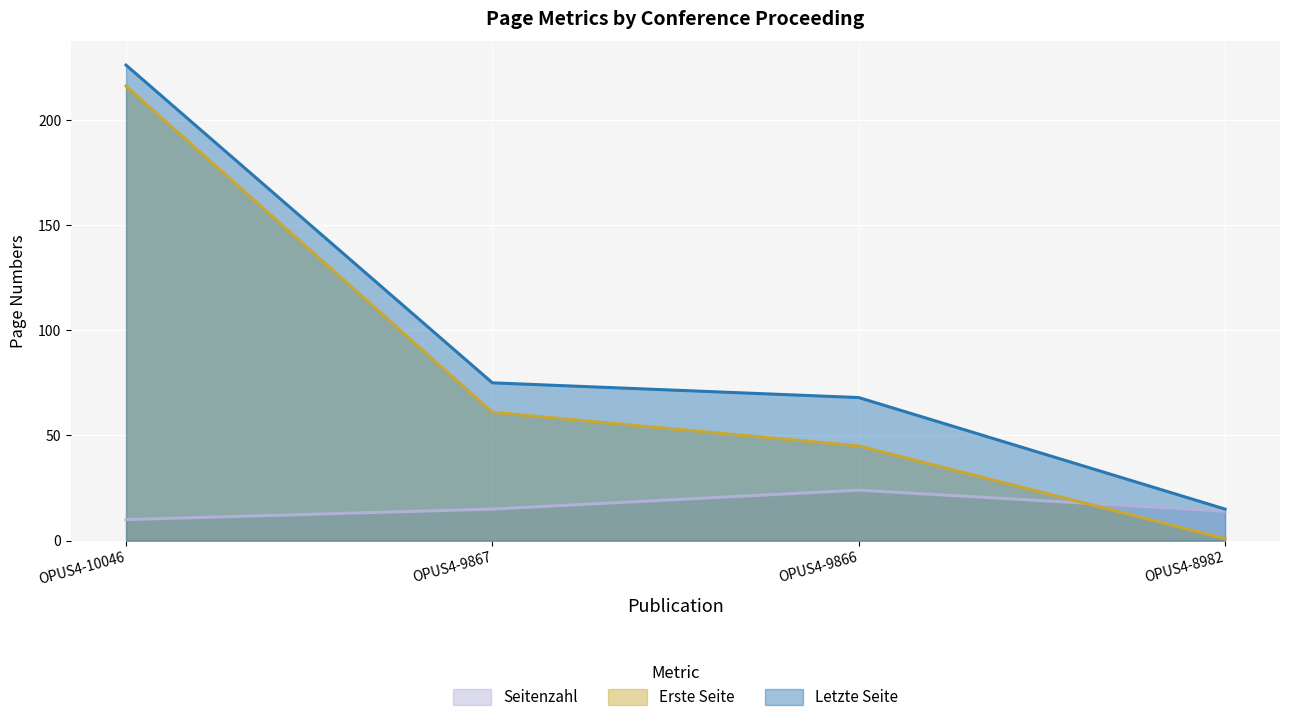

Where is Erste Seite nearest to the value 108?

OPUS4-9867